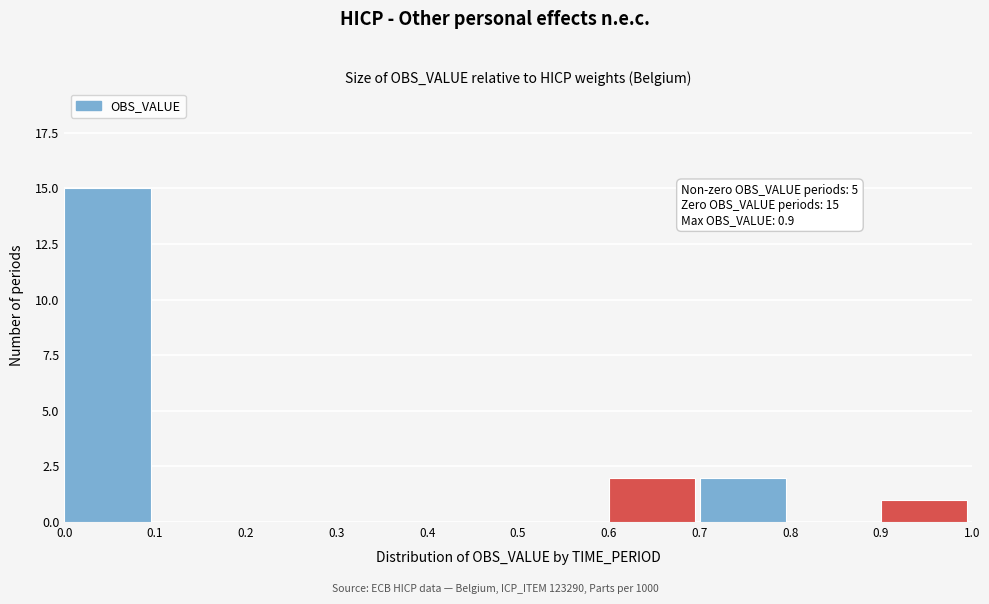

Which range on the x-axis has the tallest bar?

0.0 to 0.1